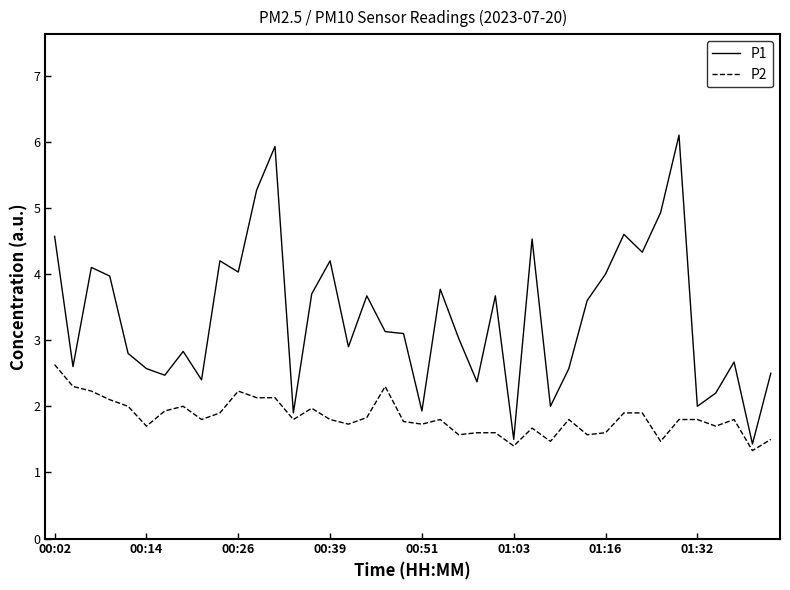

Which series has the largest range (max minus min)?

P1